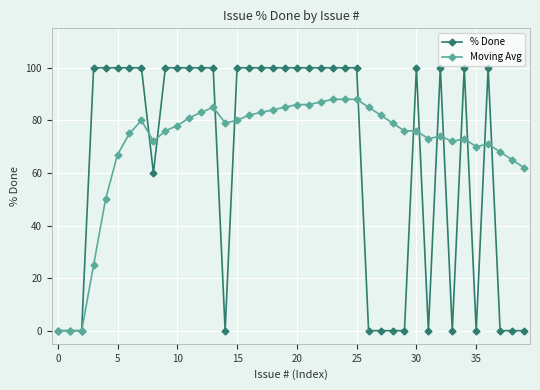

True or false: % Done has more than 0 points higher than both neighbors.

True